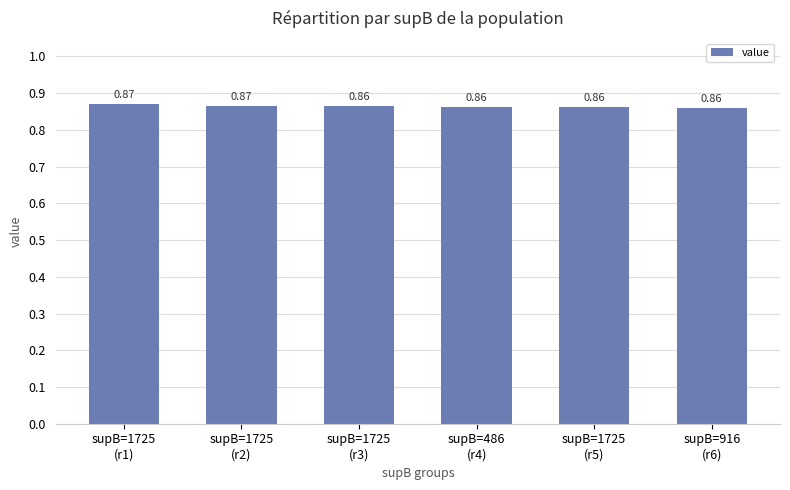

What is the sum of all values?

5.2